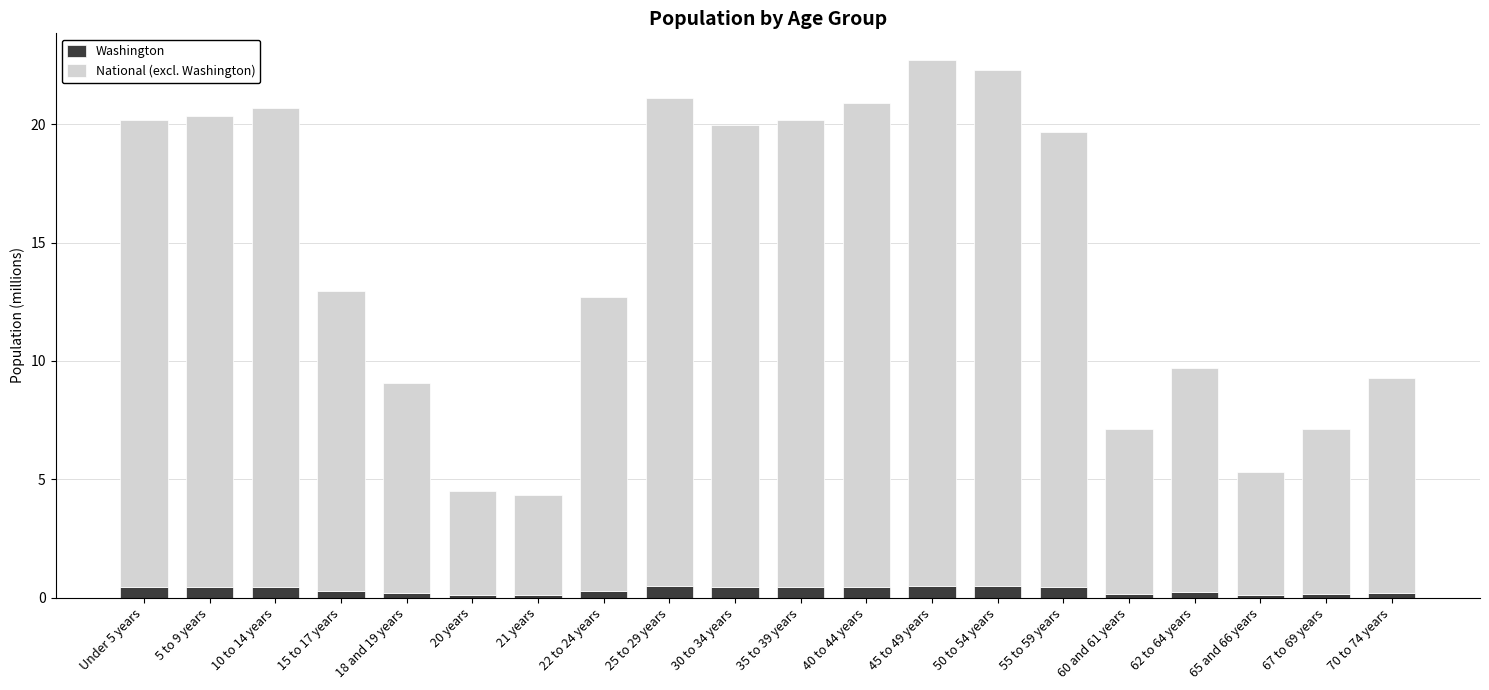

The Washington series shows 0.4 at 35 to 39 years. True or false?

True